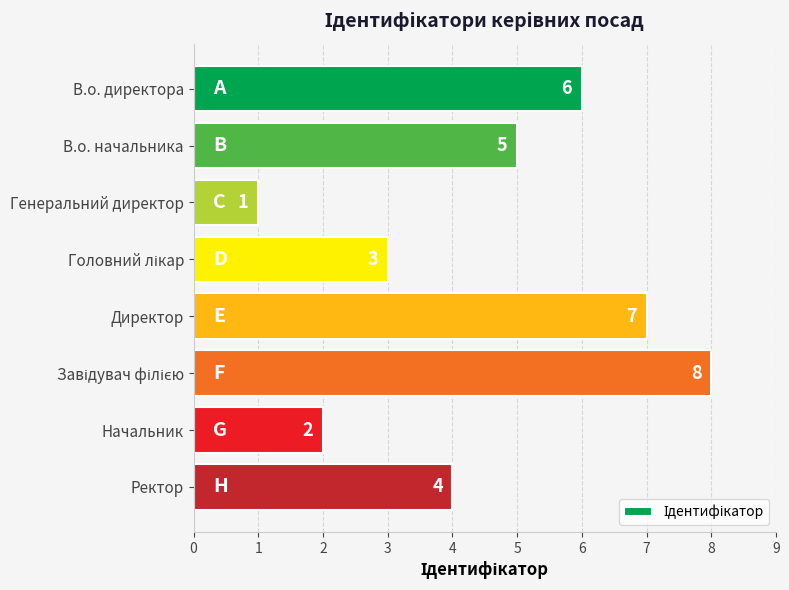

What position from the top is Ректор?

8